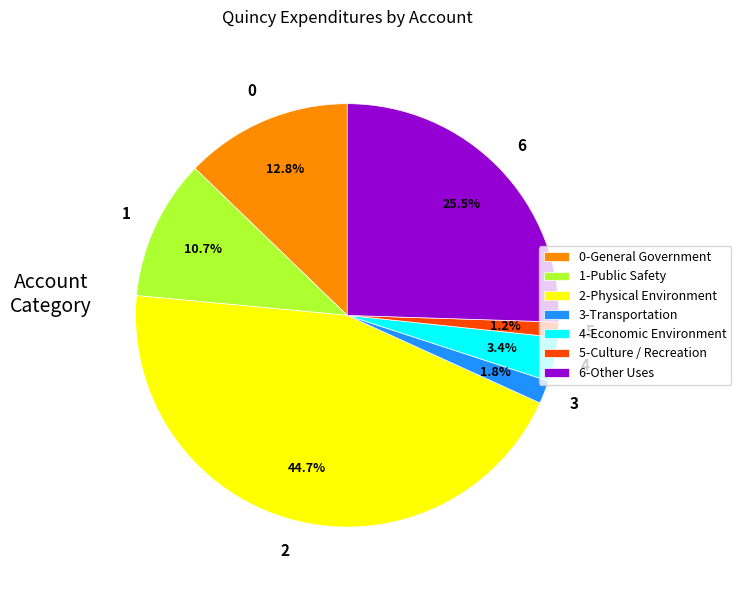

How much of the chart is everything except 6-Other Uses?

74.5%